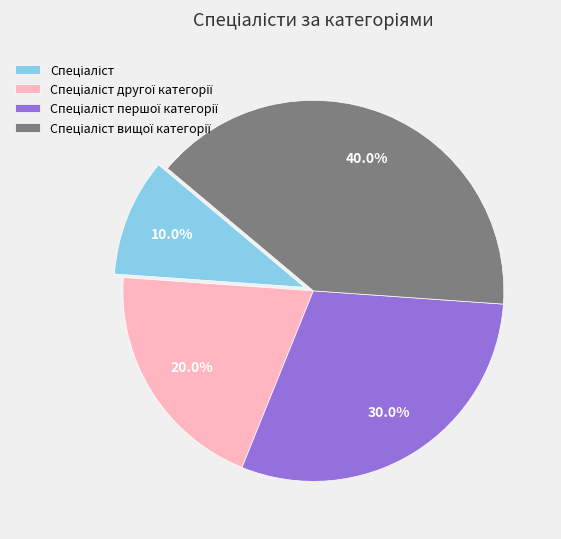

Is there a majority slice in this chart?

No